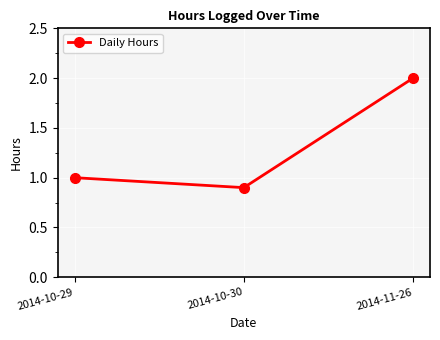

What is the label of the 3rd point from the left?

2014-11-26